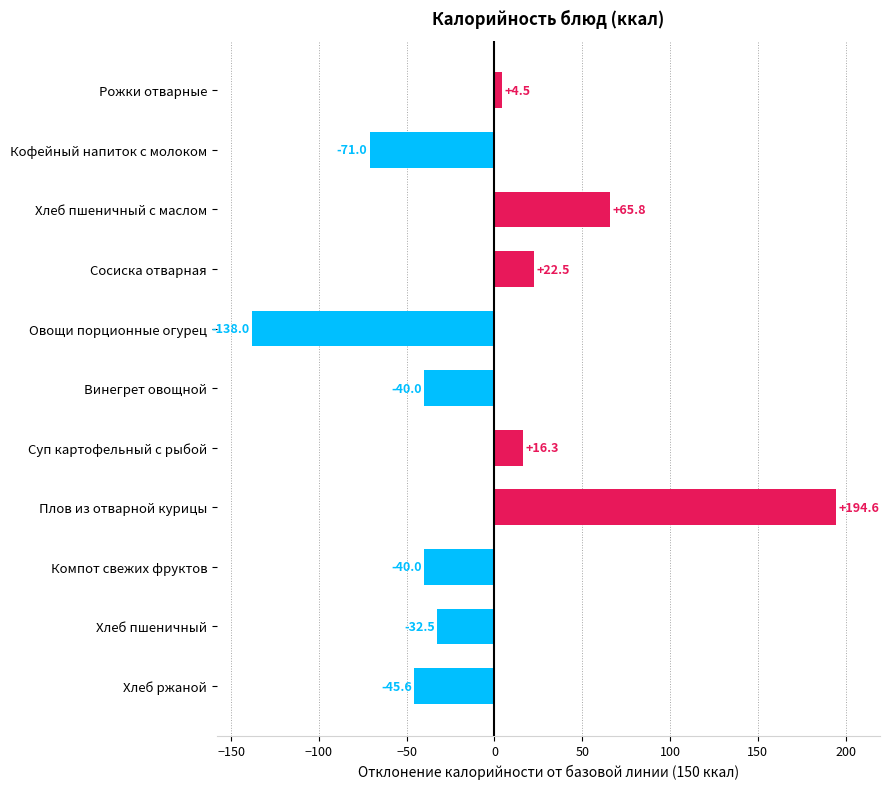

Reading bottom to top, transcribe all the data shown in this chart.

-45.6	-32.5	-40.0	194.6	16.3	-40.0	-138.0	22.5	65.8	-71.0	4.5